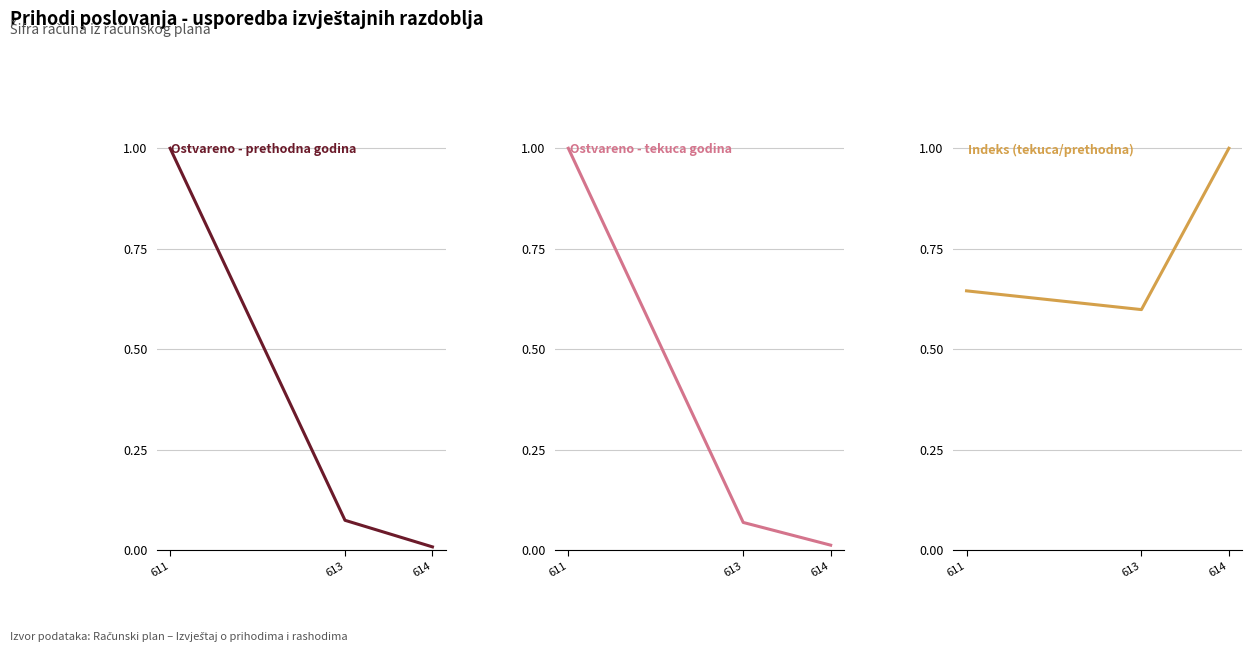

True or false: Indeks (tekuca/prethodna) has a value of 1.1 at 611.

False